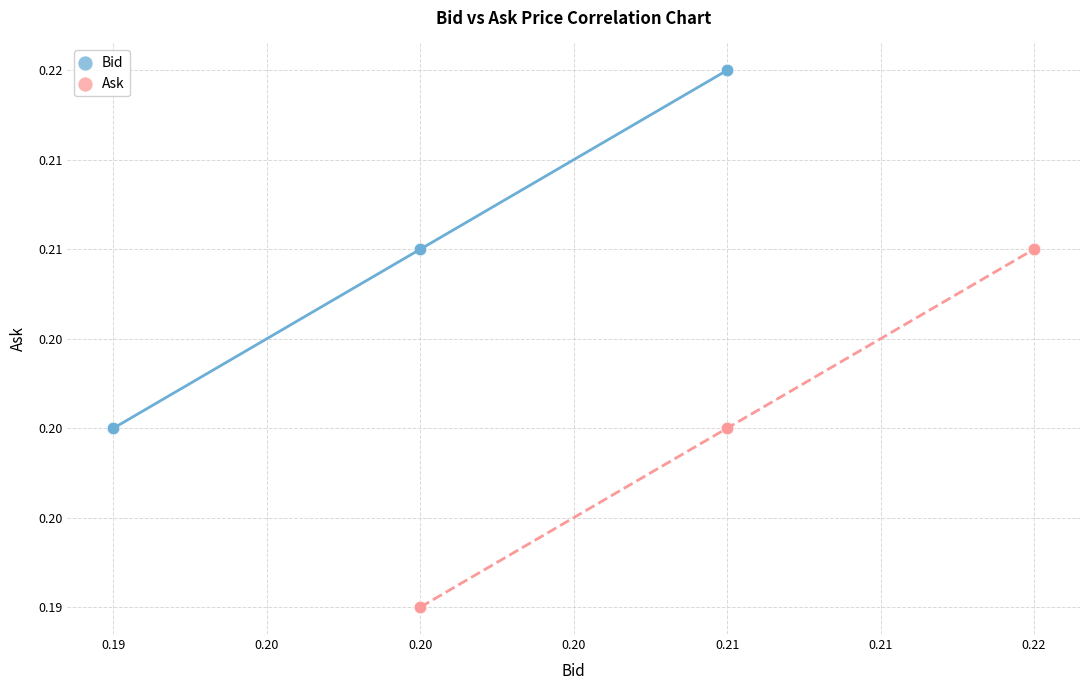

Which series reaches the maximum Y coordinate?

Bid